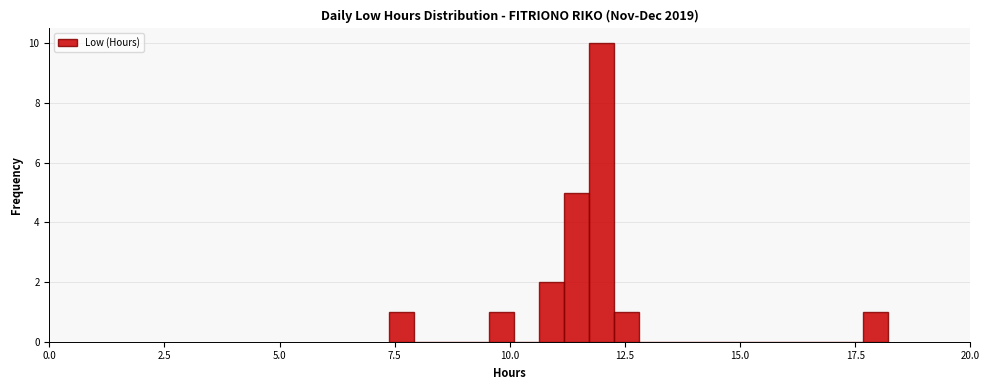

Around what value on the x-axis is the tallest bar? Give the approximate position of its centre, as read against the axis.

12.0